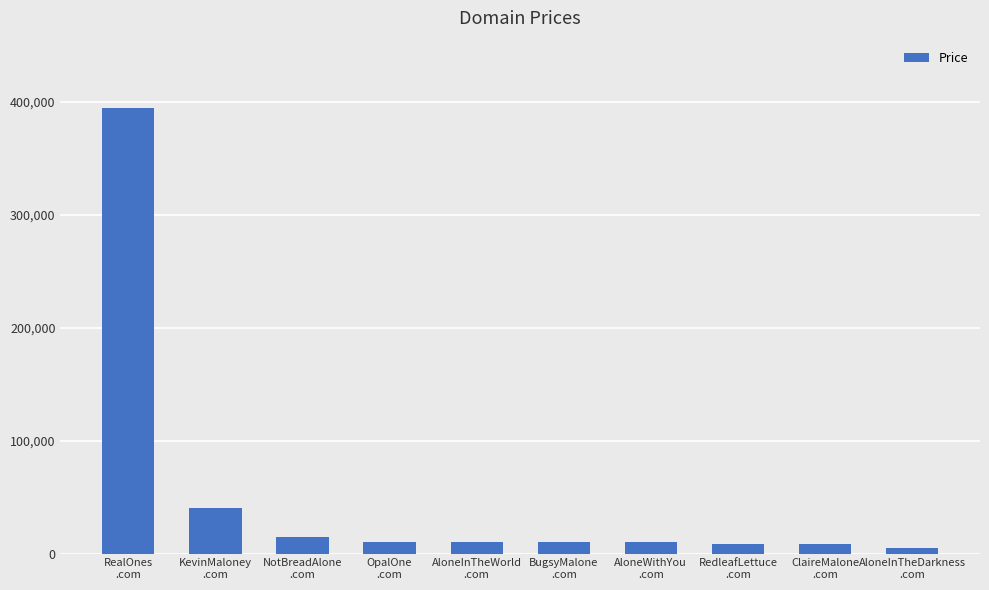

What is the greatest value displayed?

394888